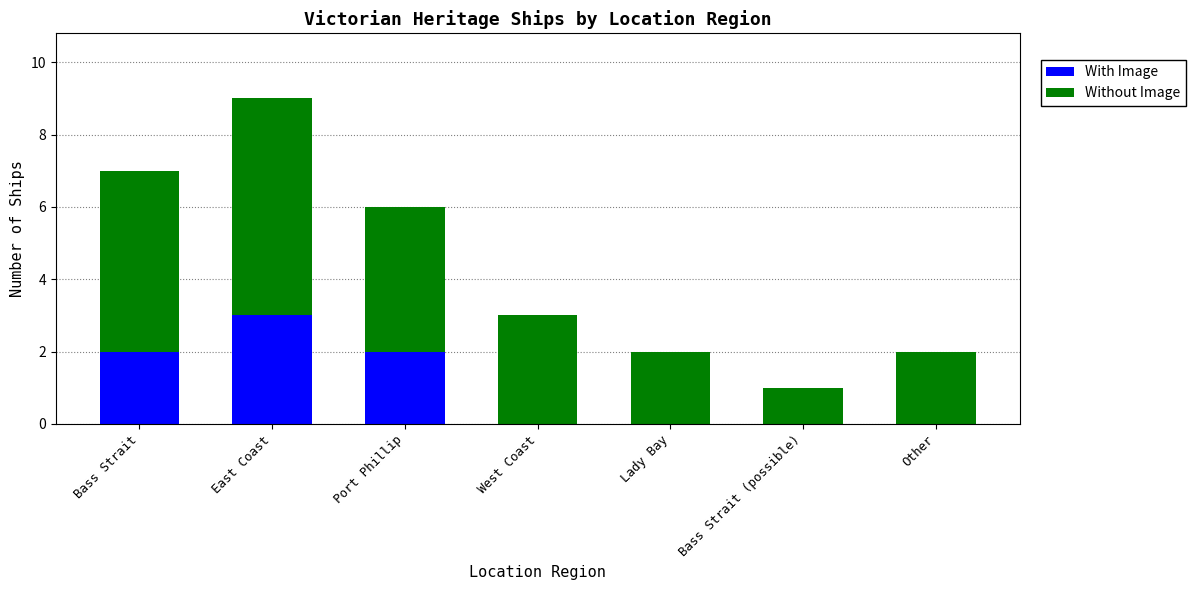

What are all the series names shown in the legend?

With Image, Without Image